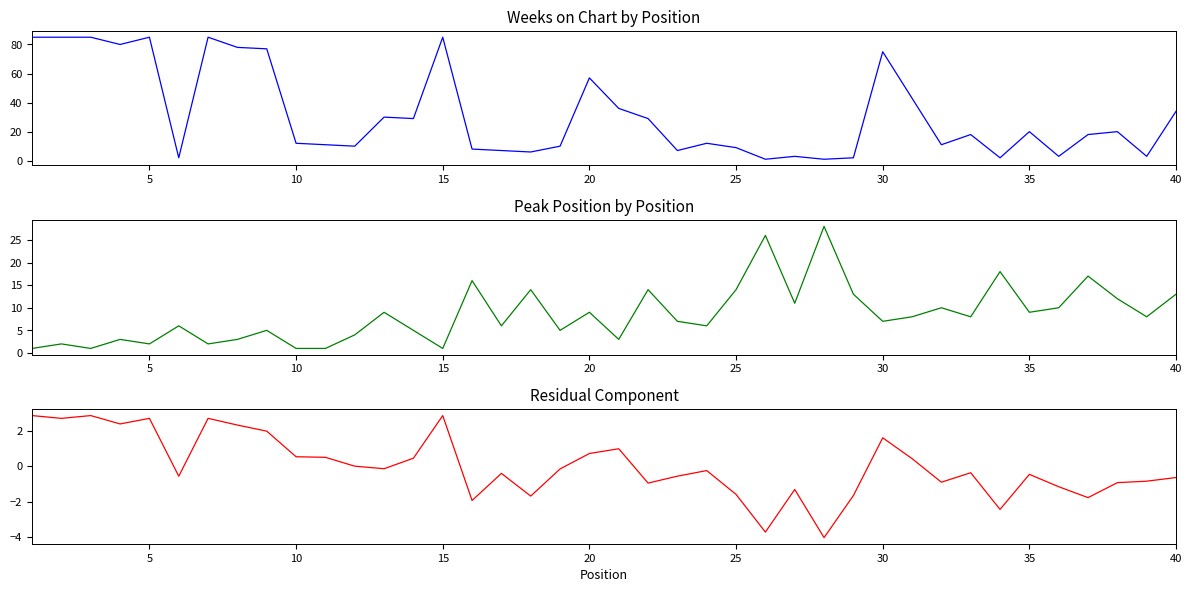

Rank the series by their maximum value, from lowest to highest.

Residual Component, Peak Position, Weeks on Chart